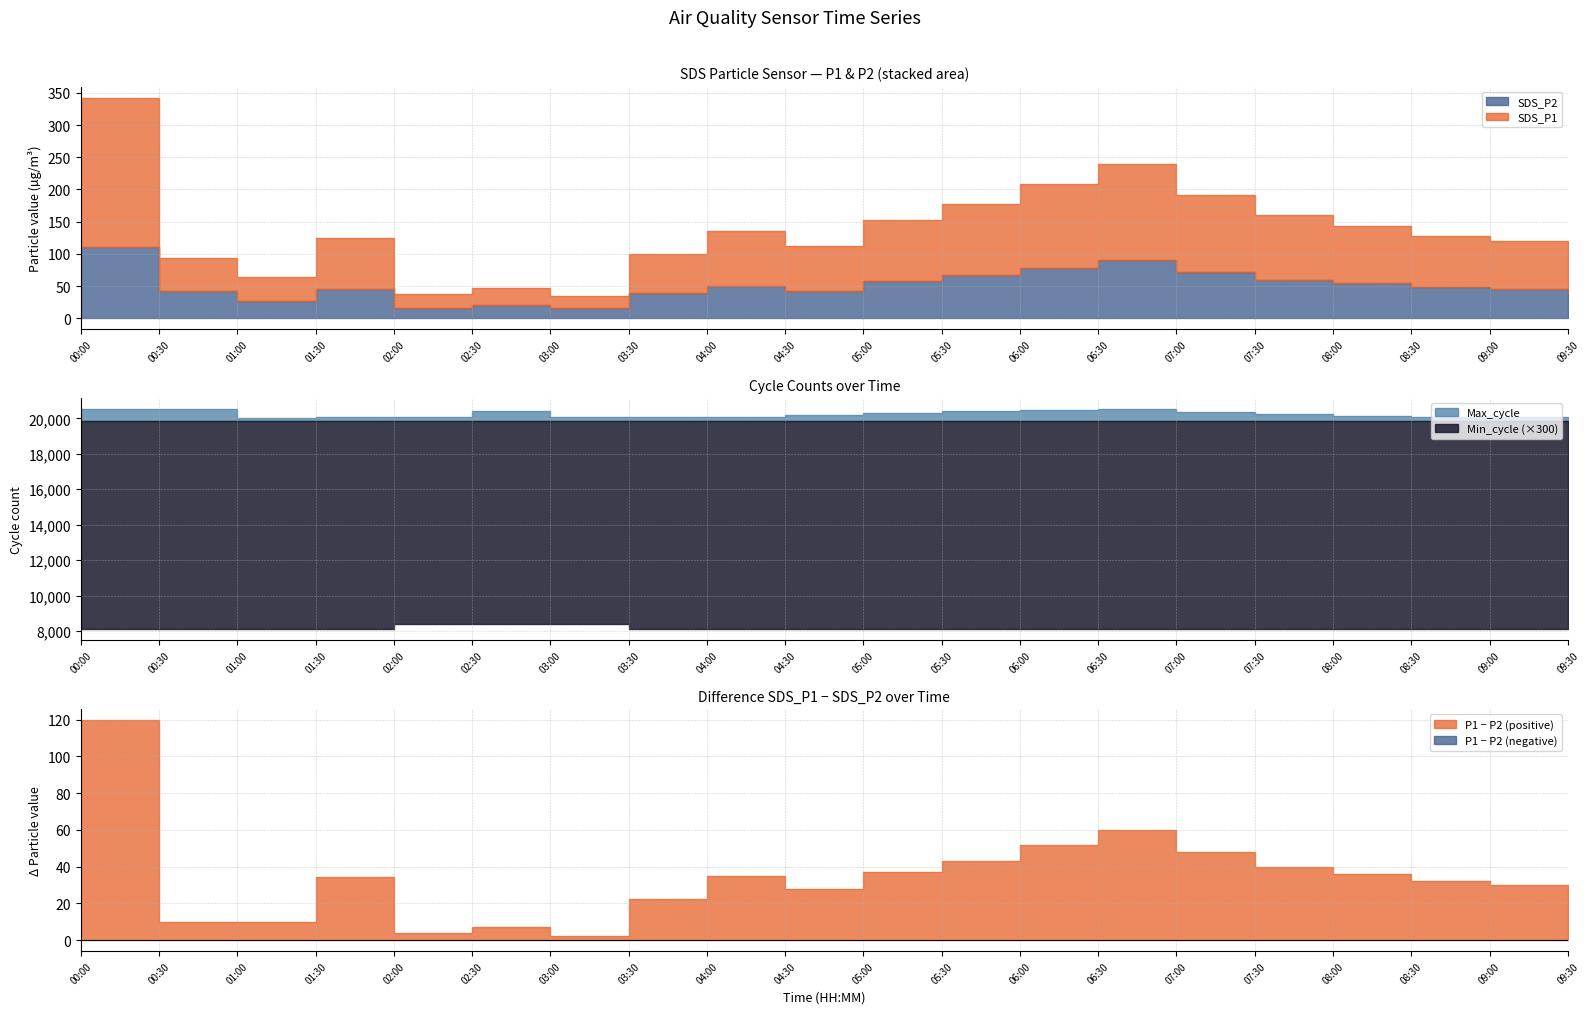

Which series changed the most between 02:00 and 09:00?

SDS_P1